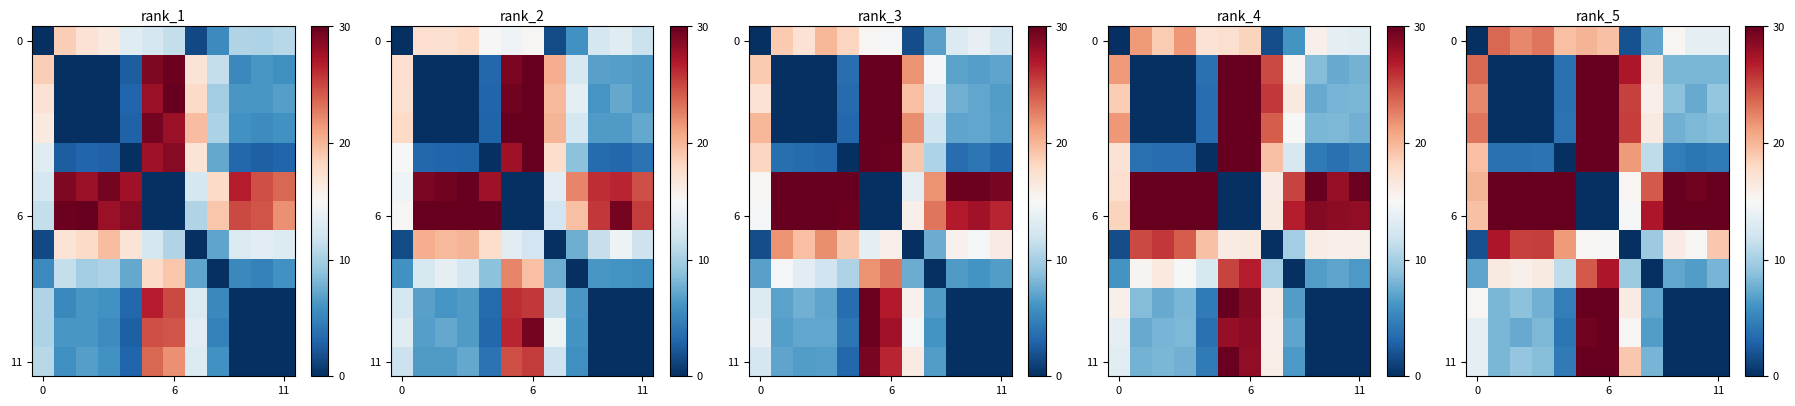

What is the difference between the highest and lowest values at 5?

30.0